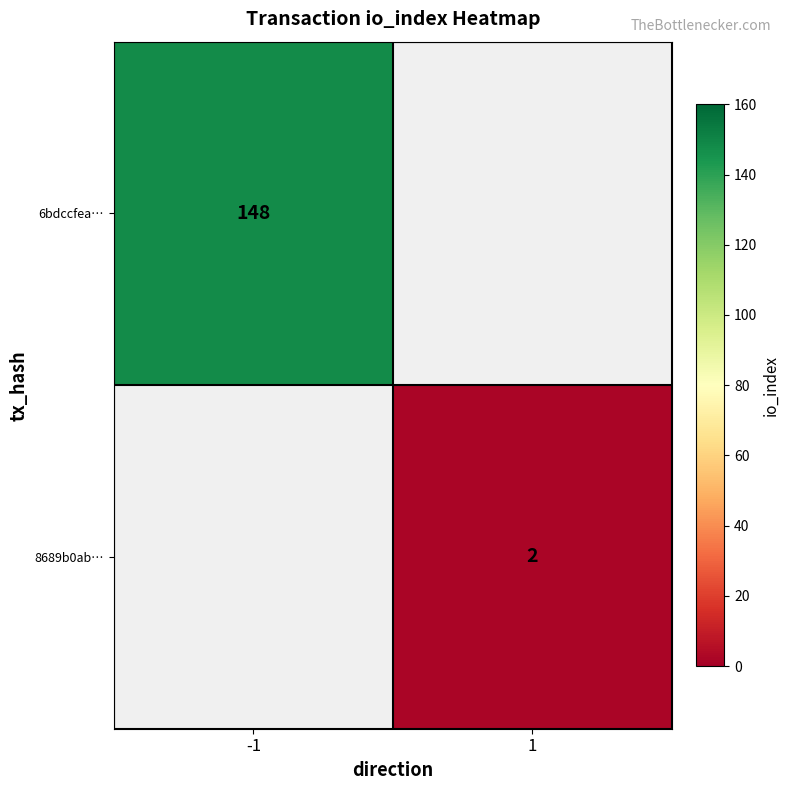

What is the greatest value displayed?

148.0